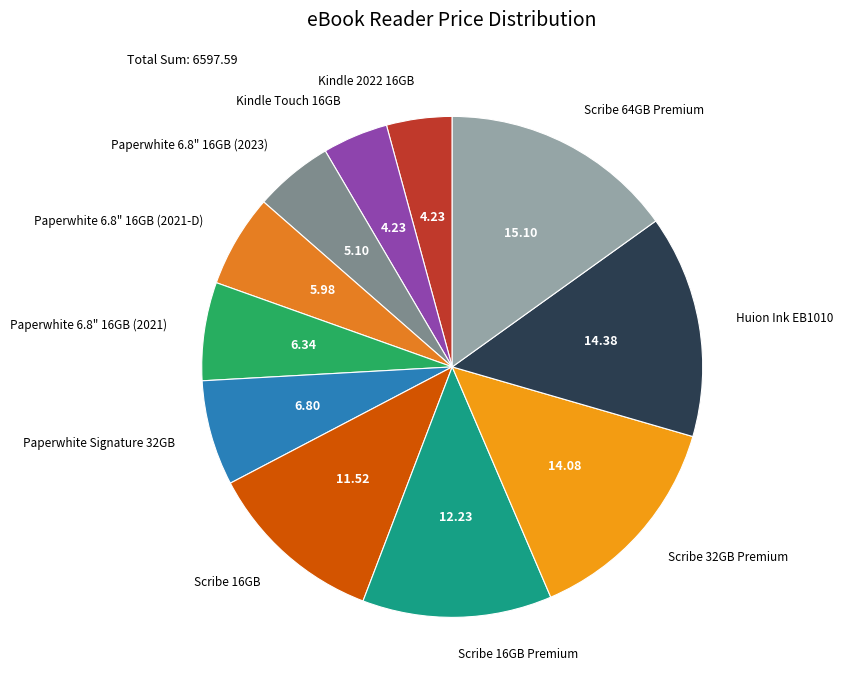

Which slice is the smallest?

Kindle 2022 16GB